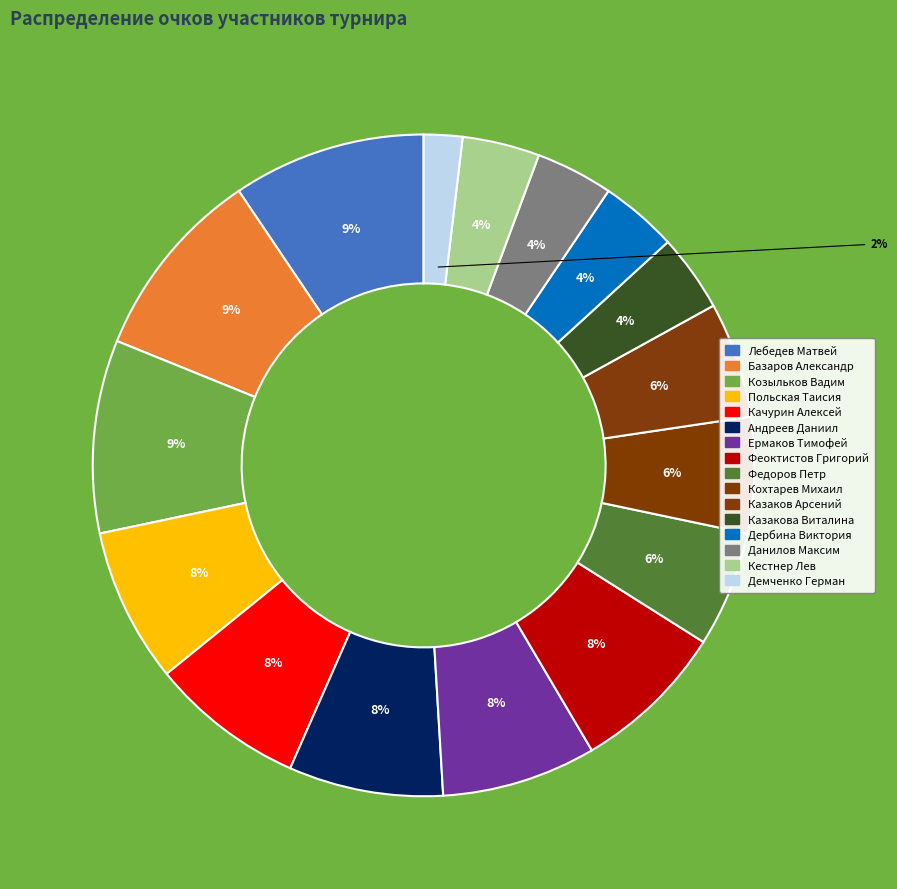

What is the change in value from Казаков Арсений to Дербина Виктория?

-1